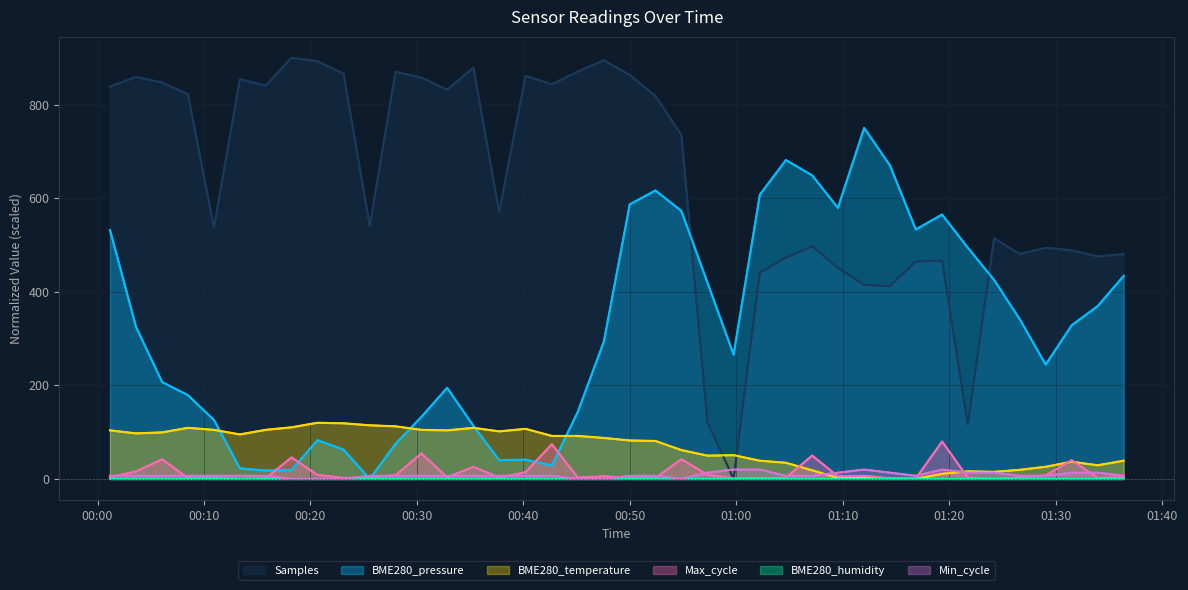

The value of Samples at 00:00 is 575.9. True or false?

False